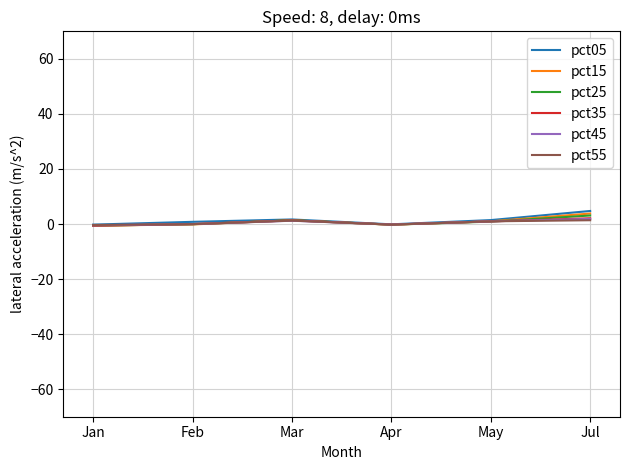

Which series has the widest spread of values?

pct05